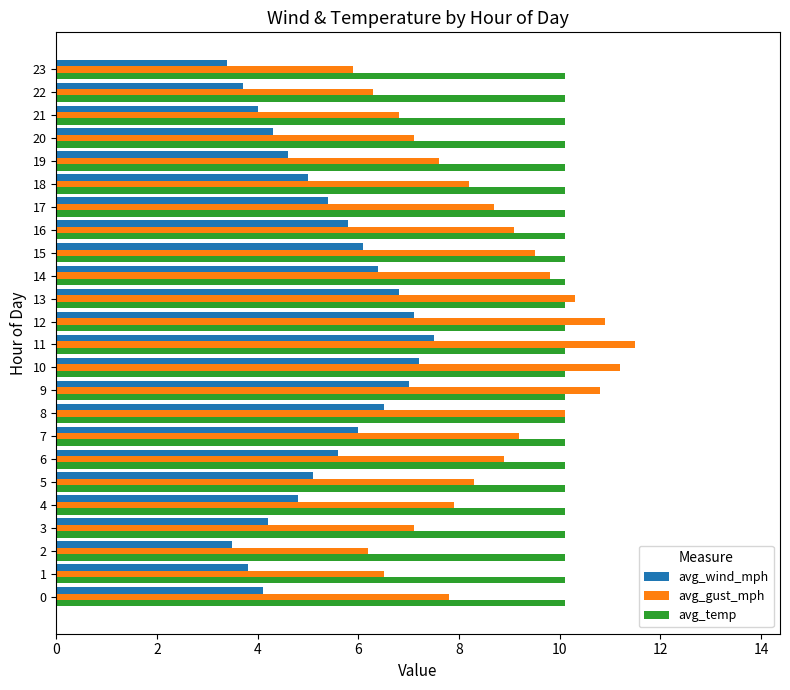

True or false: avg_temp has a value of 5.5 at 12.

False